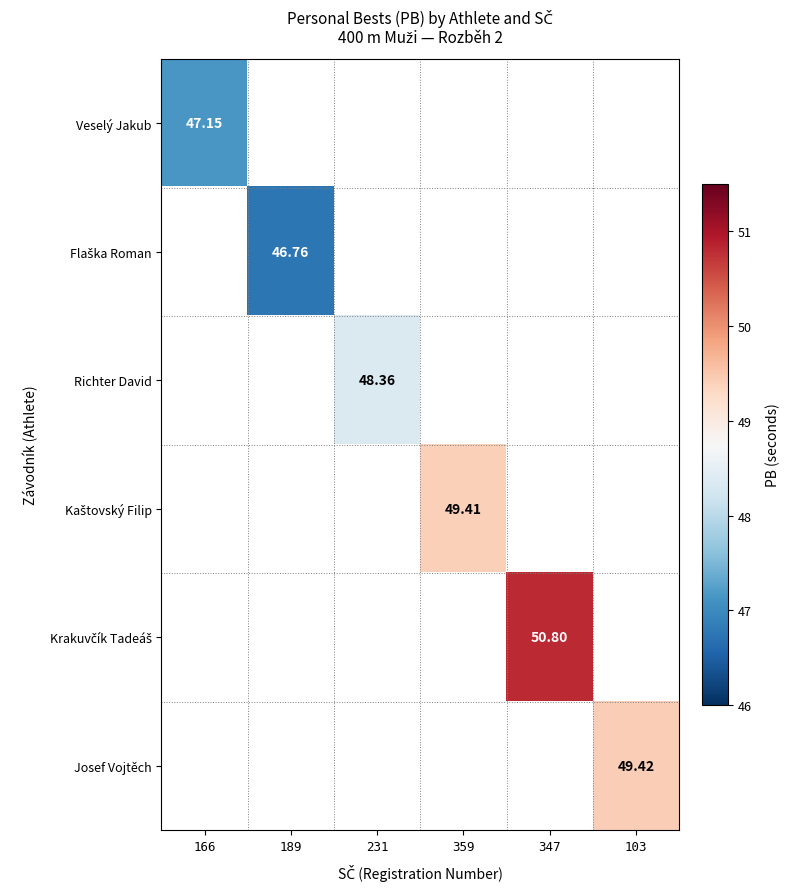

How many values in Flaška Roman are above zero?

1